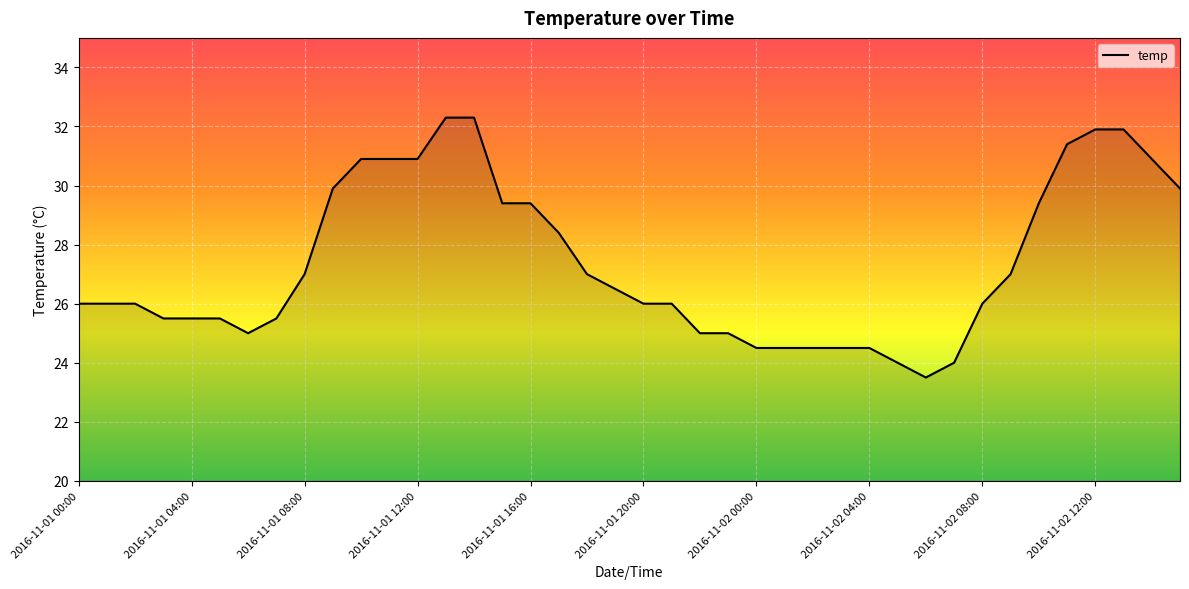

What is the maximum value shown in the chart?

32.3